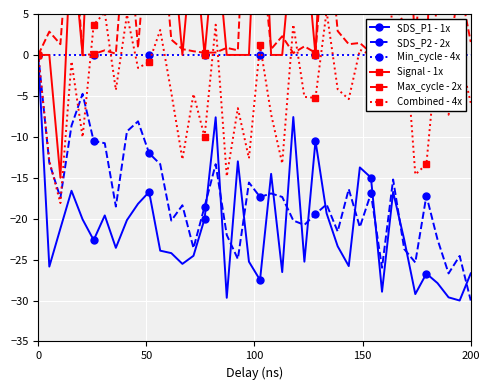

What are all the series names shown in the legend?

SDS_P1 - 1x, SDS_P2 - 2x, Min_cycle - 4x, Signal - 1x, Max_cycle - 2x, Combined - 4x